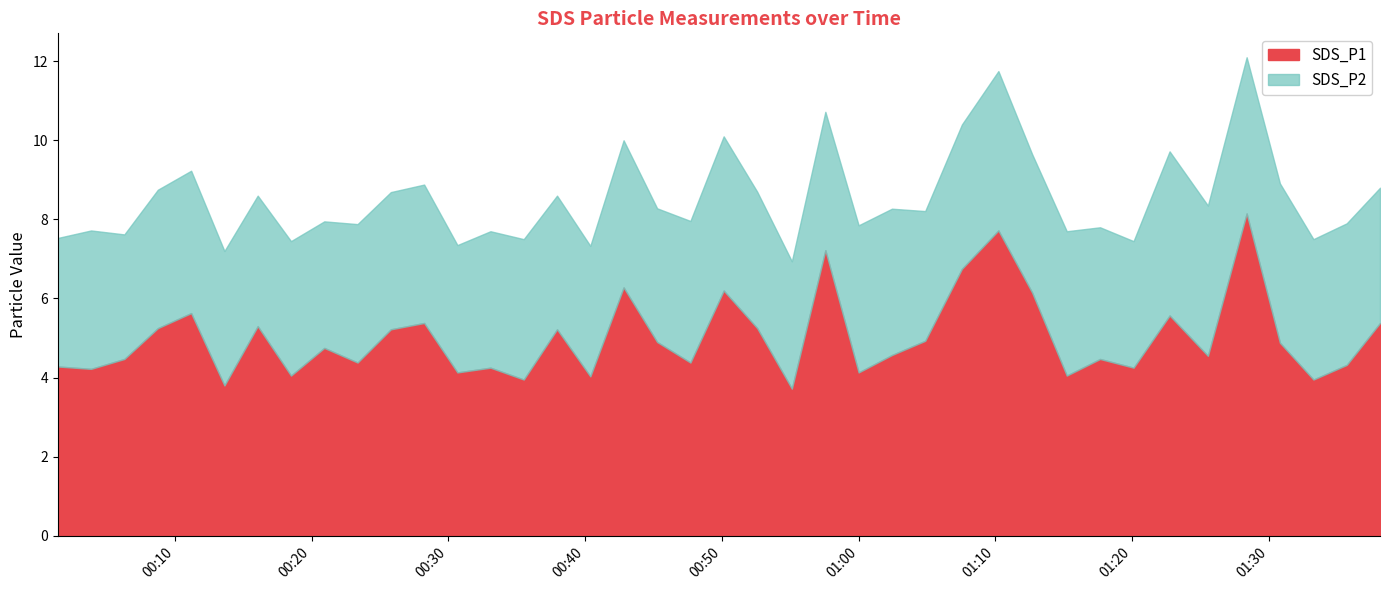

Reading right to left, extract all data points from this chart.

SDS_P1: 5.4	4.3	4.0	4.9	8.2	4.5	5.6	4.2	4.5	4.0	6.2	7.7	6.8	4.9	4.6	4.1	7.2	3.7	5.2	6.2	4.4	4.9	6.3	4.0	5.2	4.0	4.2	4.1	5.4	5.2	4.4	4.8	4.0	5.3	3.8	5.6	5.2	4.5	4.2	4.3
SDS_P2: 3.4	3.6	3.5	4.0	4.0	3.8	4.2	3.2	3.3	3.6	3.5	4.0	3.6	3.3	3.7	3.7	3.5	3.2	3.5	3.9	3.6	3.4	3.7	3.3	3.4	3.5	3.5	3.2	3.5	3.5	3.5	3.2	3.4	3.3	3.4	3.6	3.5	3.1	3.5	3.2